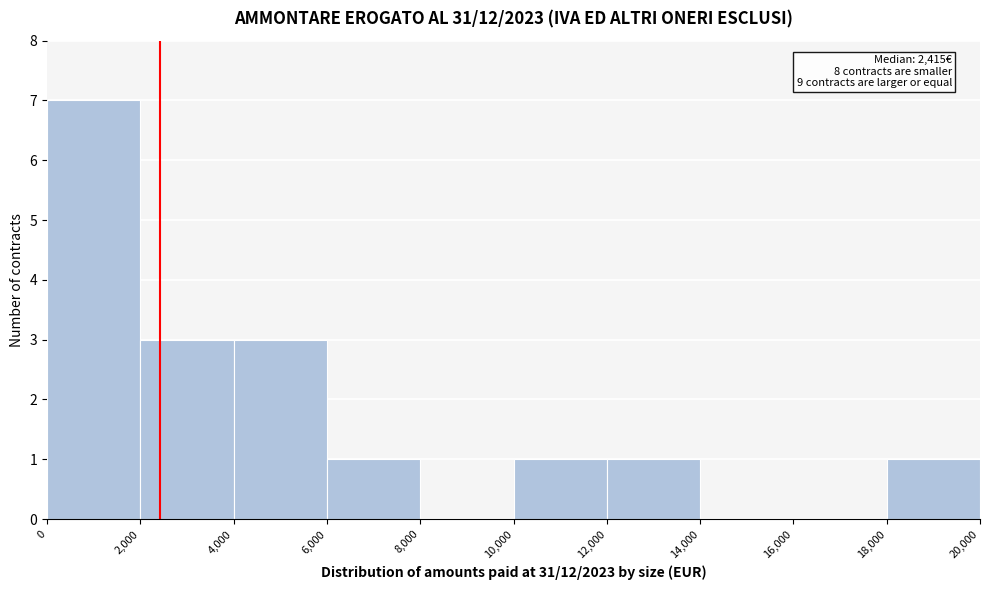

Over which range of the x-axis is the bar tallest?

0 to 2,000